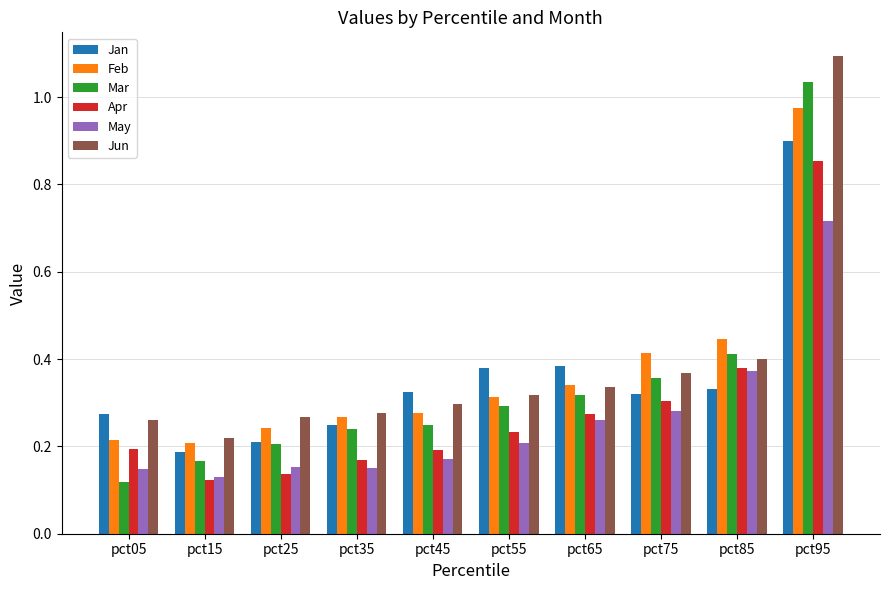

Which label corresponds to the largest value in the chart?

pct95